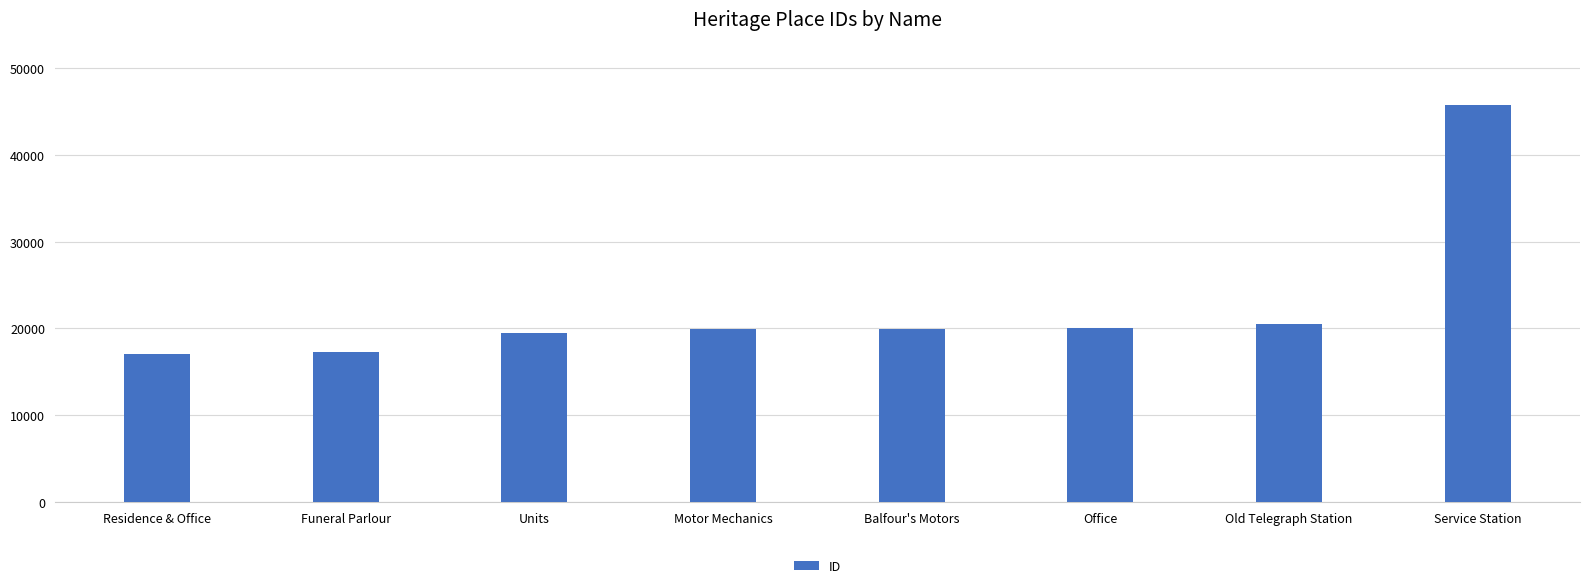

How many categories are shown in the chart?

8